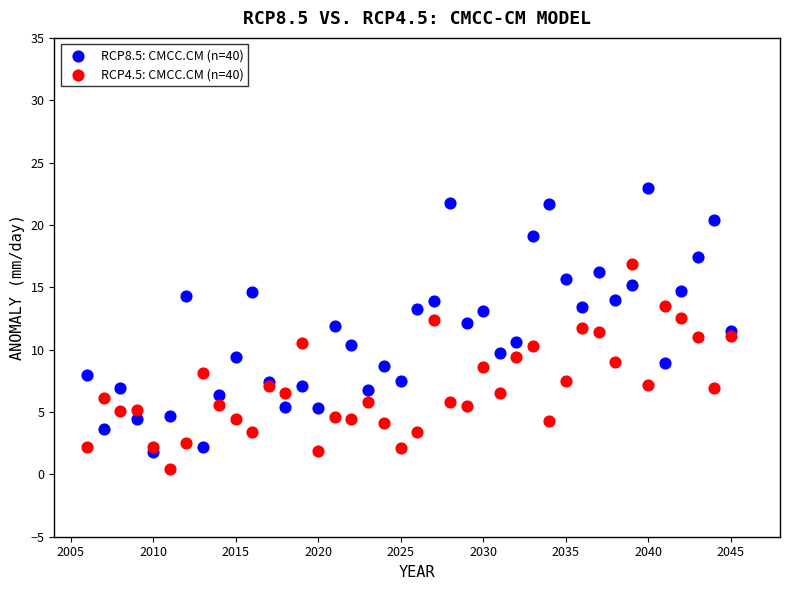

Which series reaches the maximum Y coordinate?

RCP8.5: CMCC.CM (n=40)